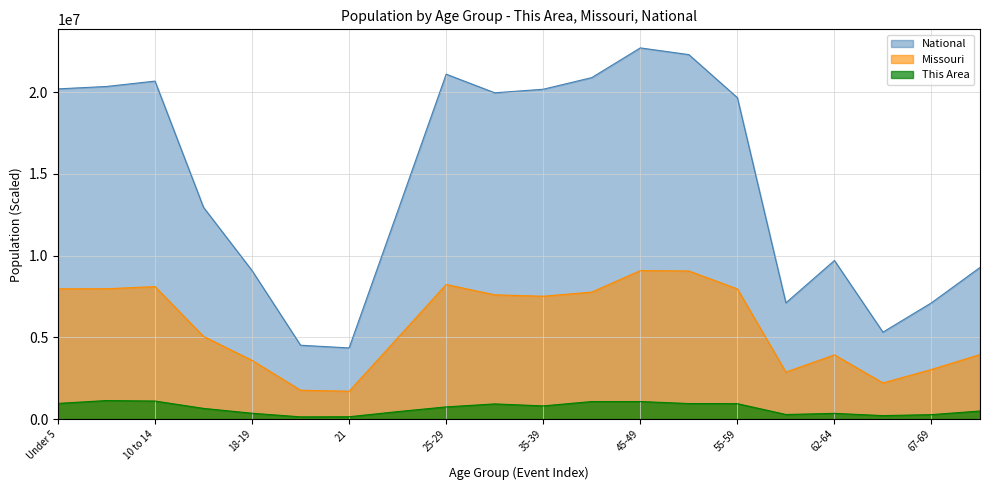

List the series in order of their overall mean, lowest first.

This Area, Missouri, National